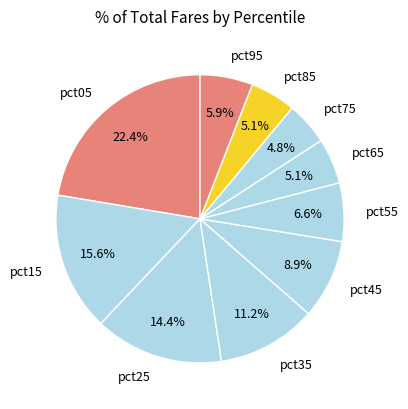

To the nearest percent, what is the difference between the largest and smallest slice percentages?

18%